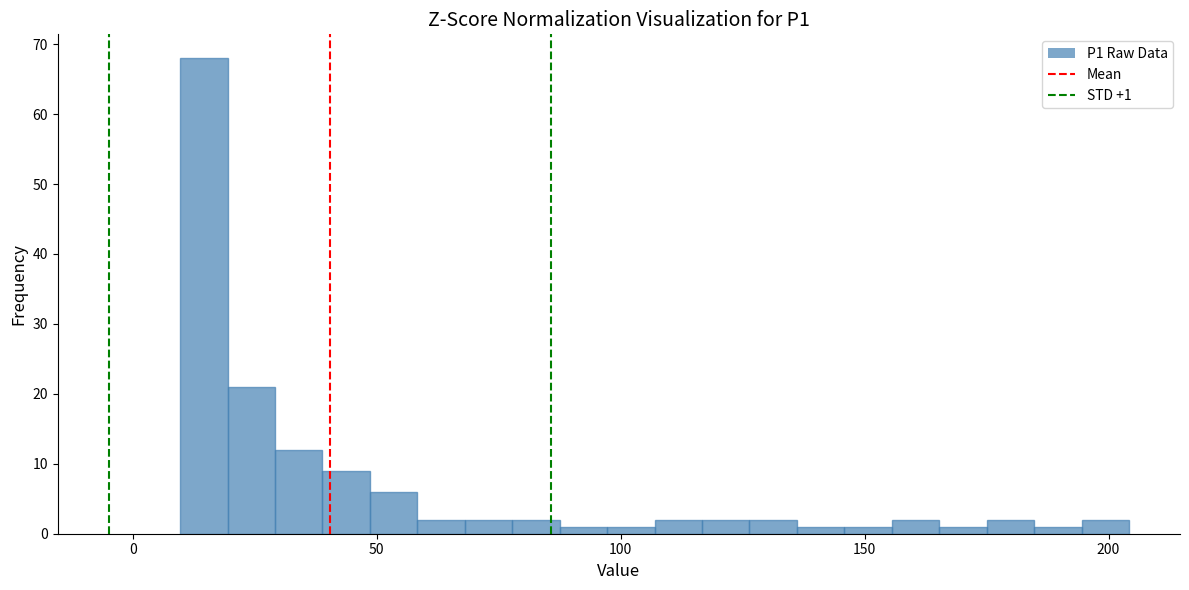

Around what value on the x-axis is the tallest bar? Give the approximate position of its centre, as read against the axis.

15